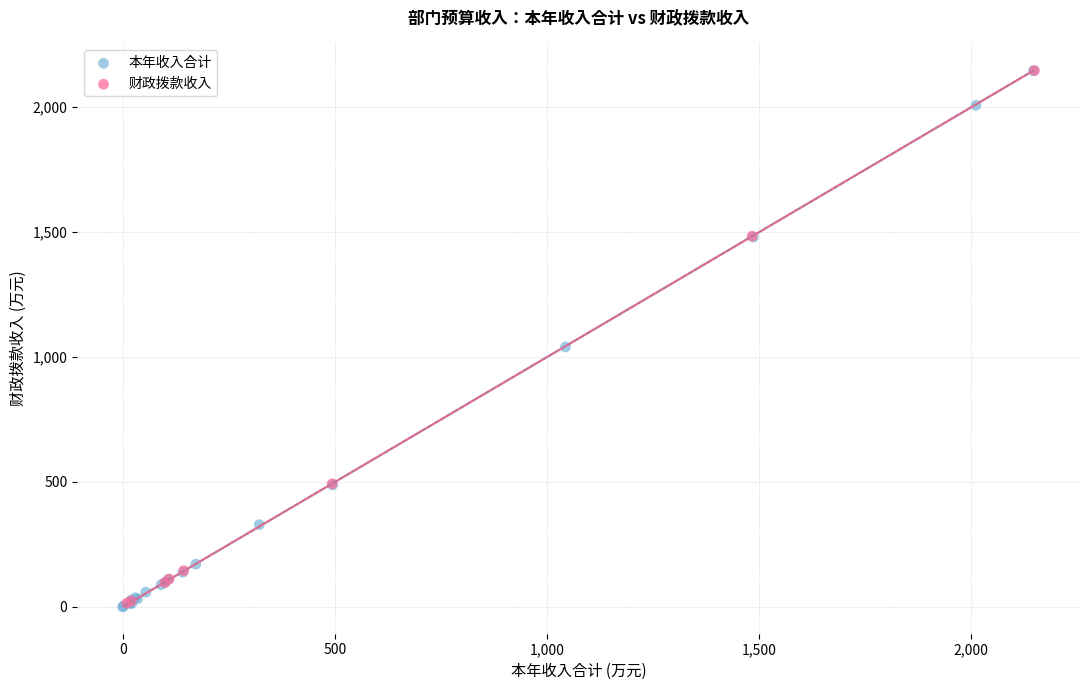

Which series has the largest Y range (max minus min)?

本年收入合计